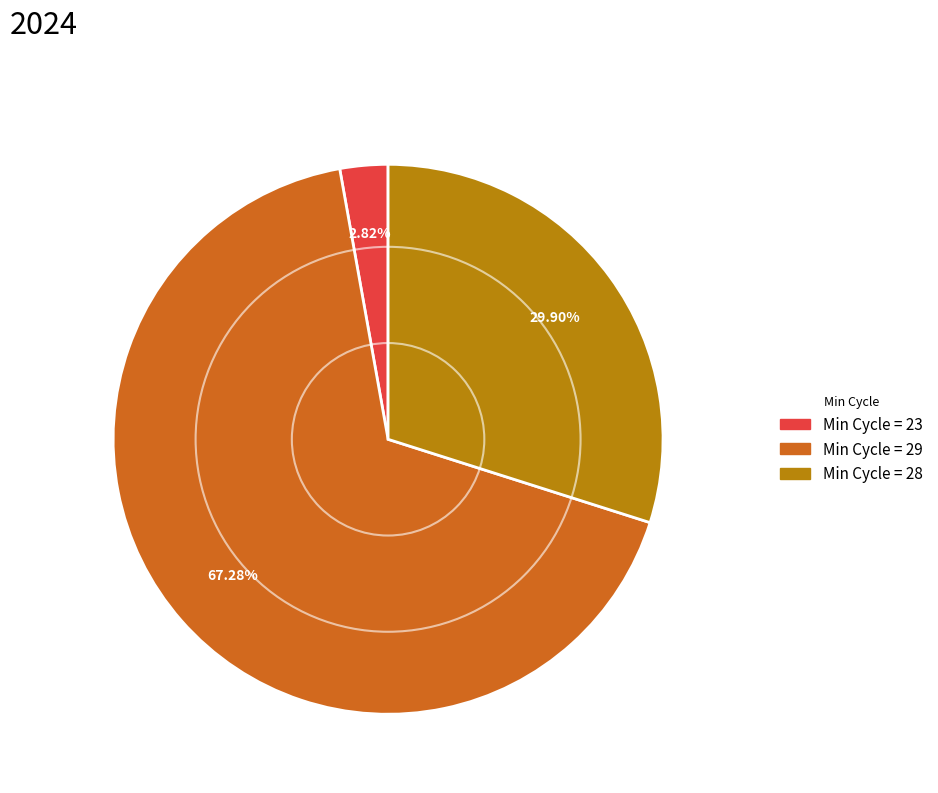

Is there any slice that represents more than half of the pie?

Yes